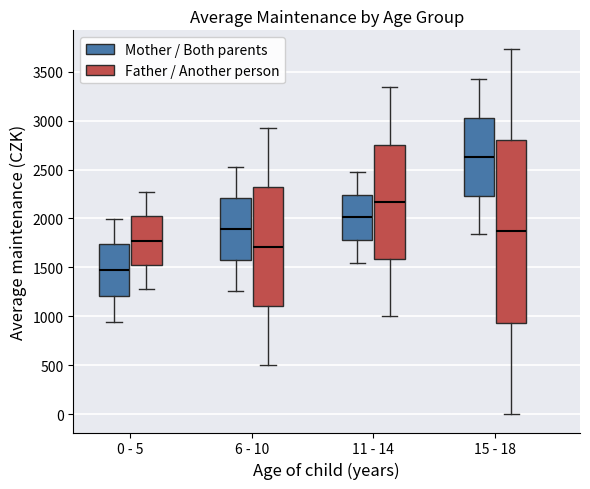

Which box has the lowest median line?

0 - 5 (Mother / Both parents)